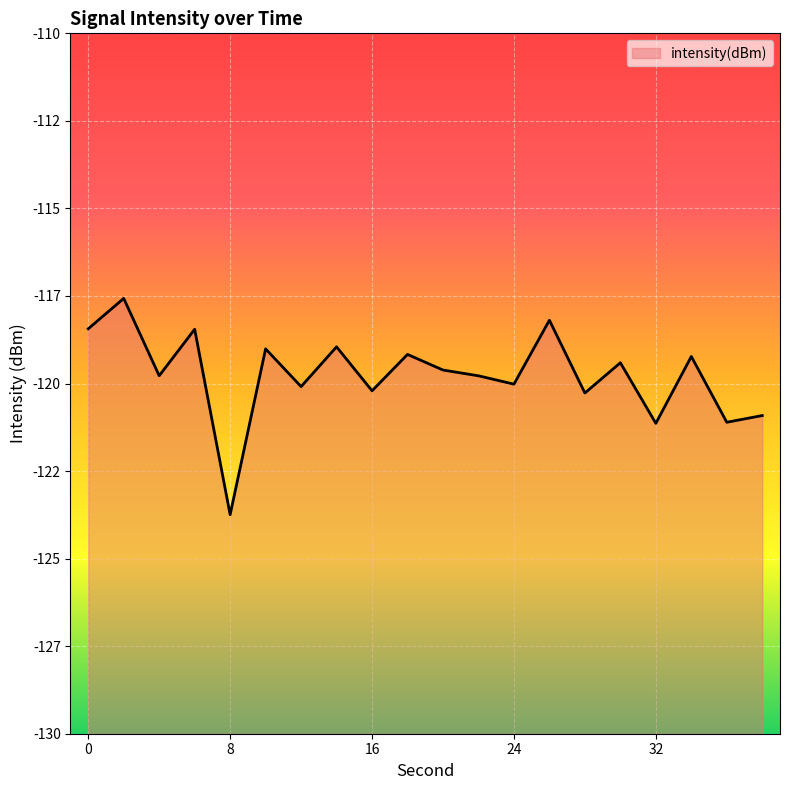

What is the change in value from 16 to 34?

+1.0